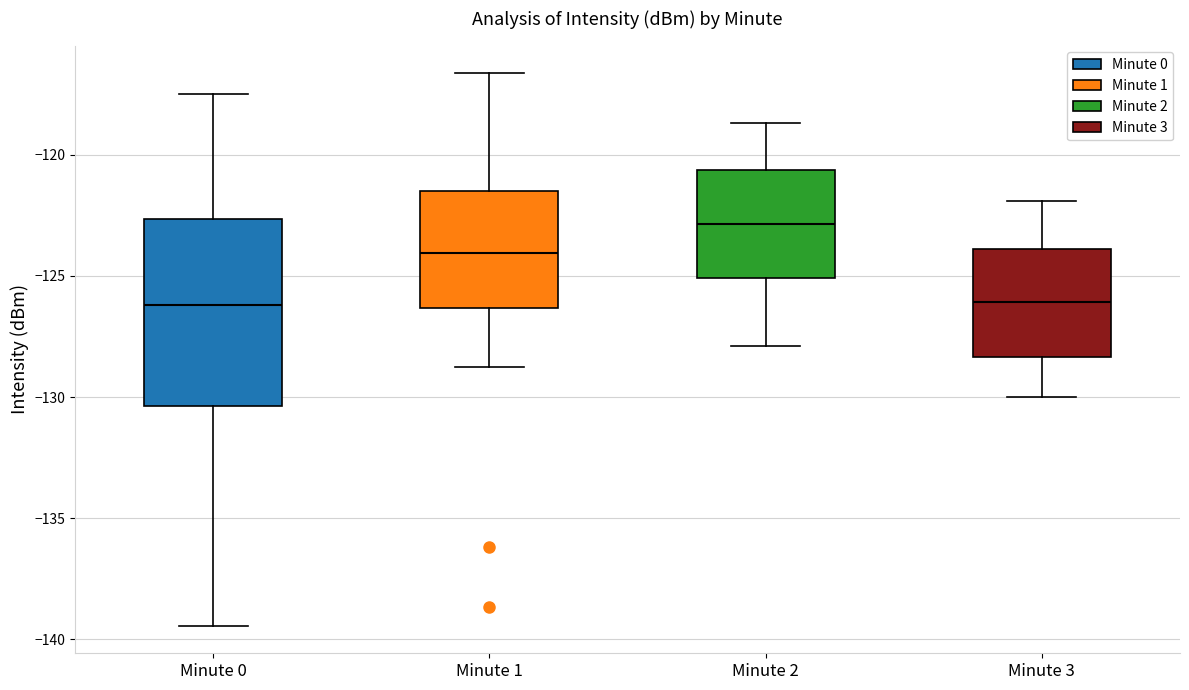

Where does the median line of the box for Minute 2 sit on the y-axis? The values are not printed on the chart, so give them approximately, as read against the axis.

-123.0